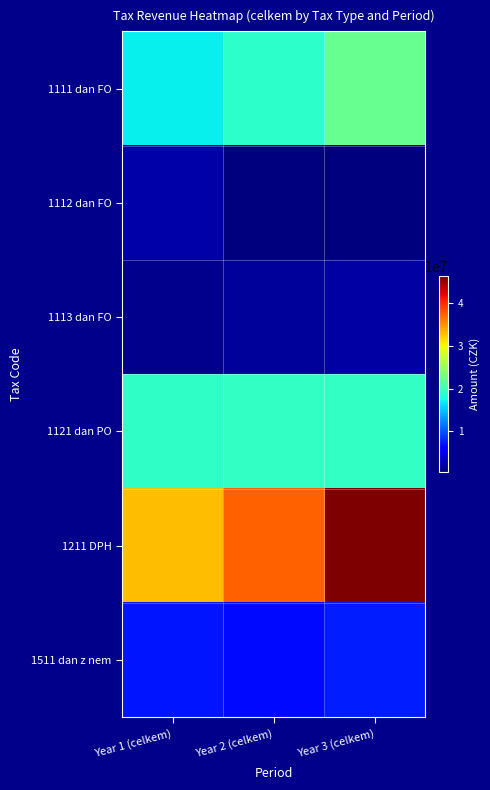

Count the number of data series in this chart.

6